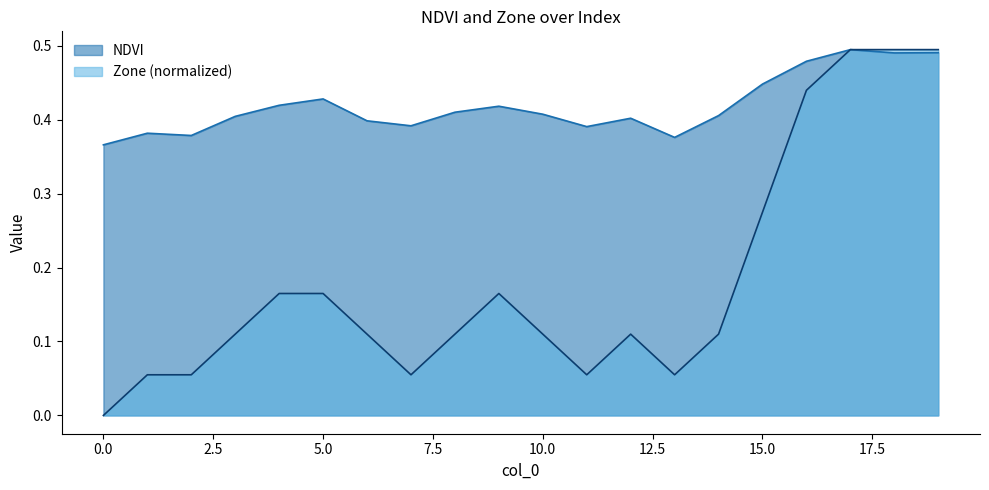

True or false: Zone and NDVI intersect in this chart.

False